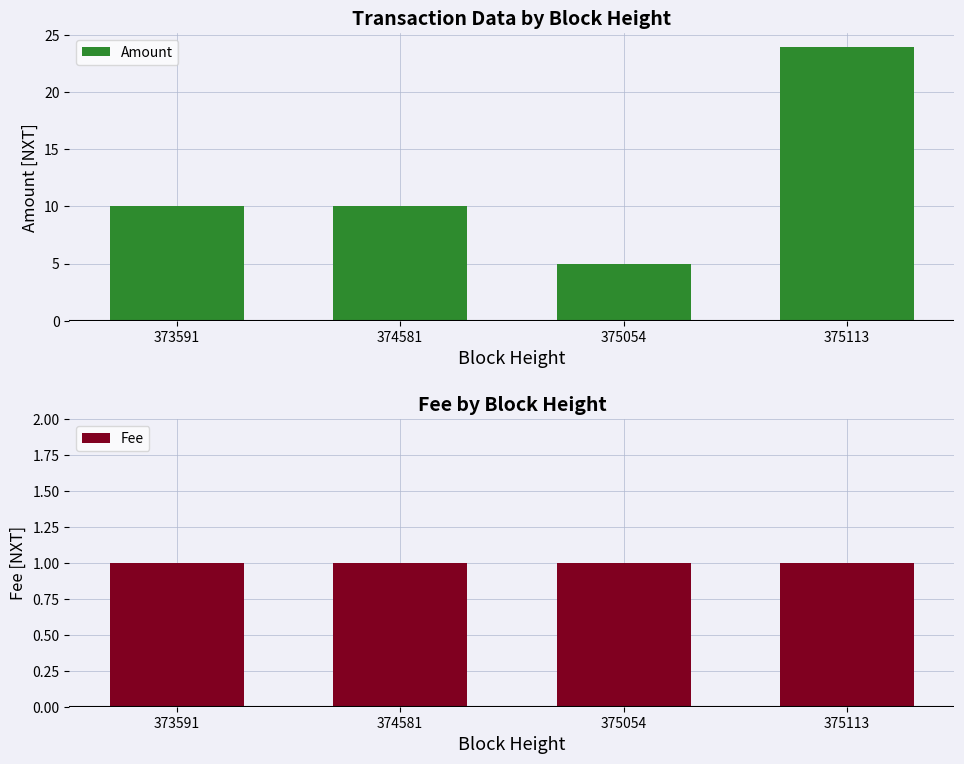

Is it true that Fee equals 2 at 375113?

False